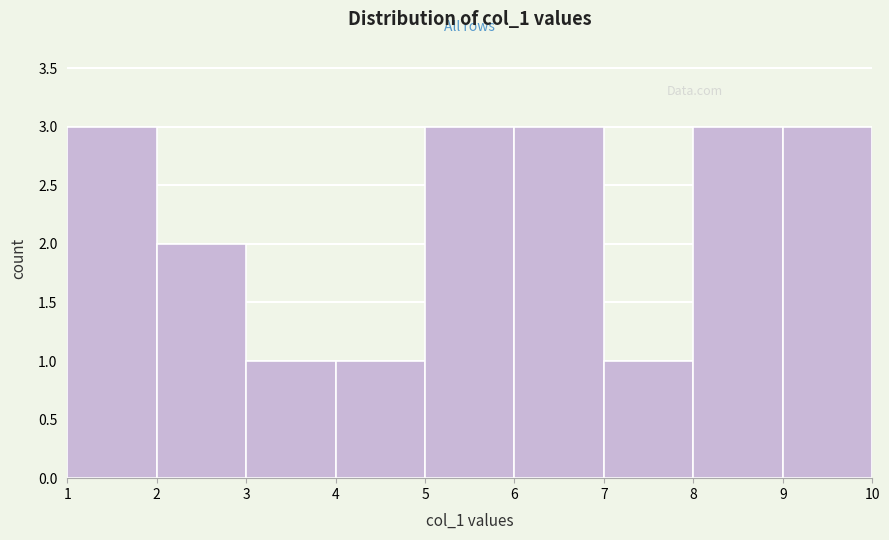

How tall is the bar that spans 7 to 8 on the x-axis? The values are not printed on the chart, so give them approximately, as read against the axis.

1